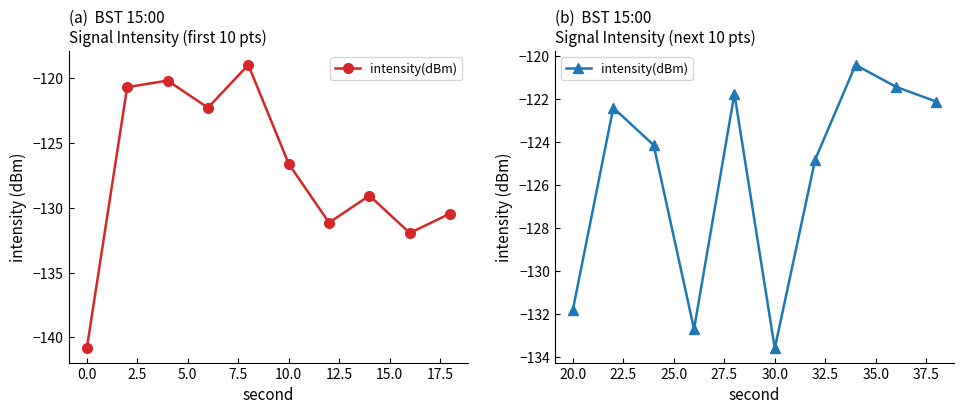

What is the average value?

-125.5